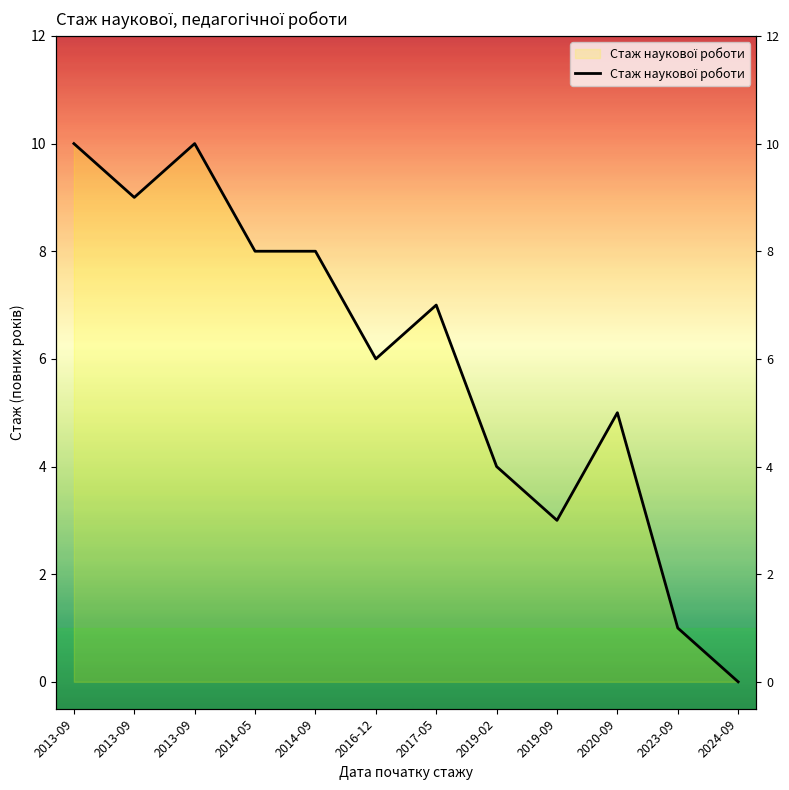

What is the approximate value at 2017-05?

7